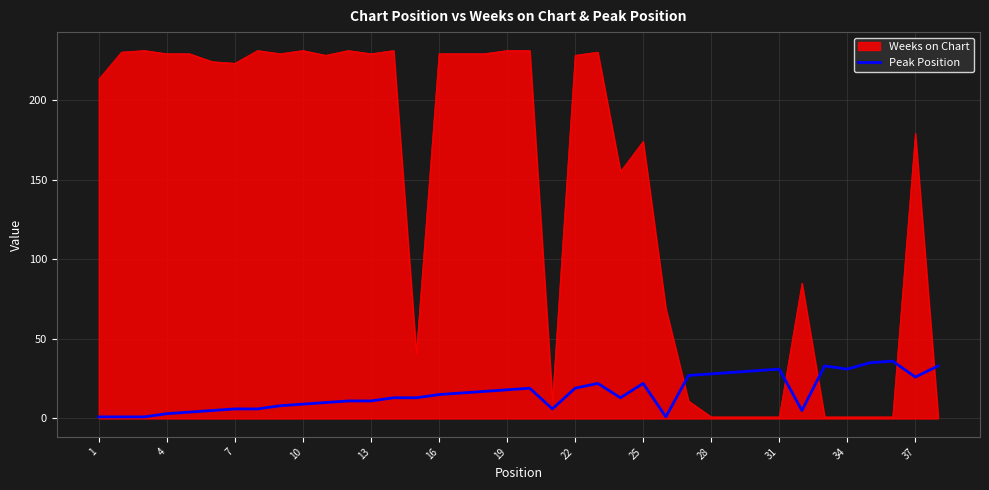

Which series has the widest spread of values?

Weeks on Chart